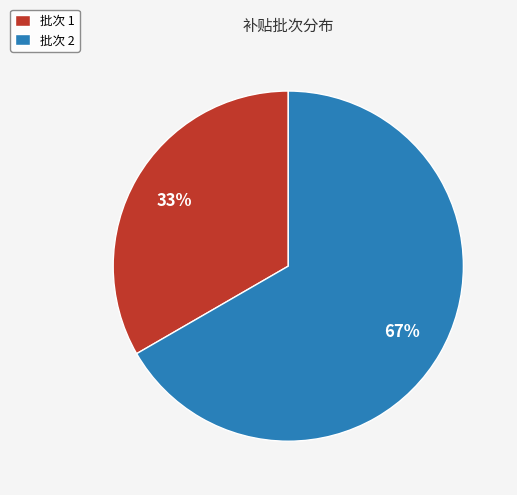

Which category has the biggest portion of the pie?

批次 2